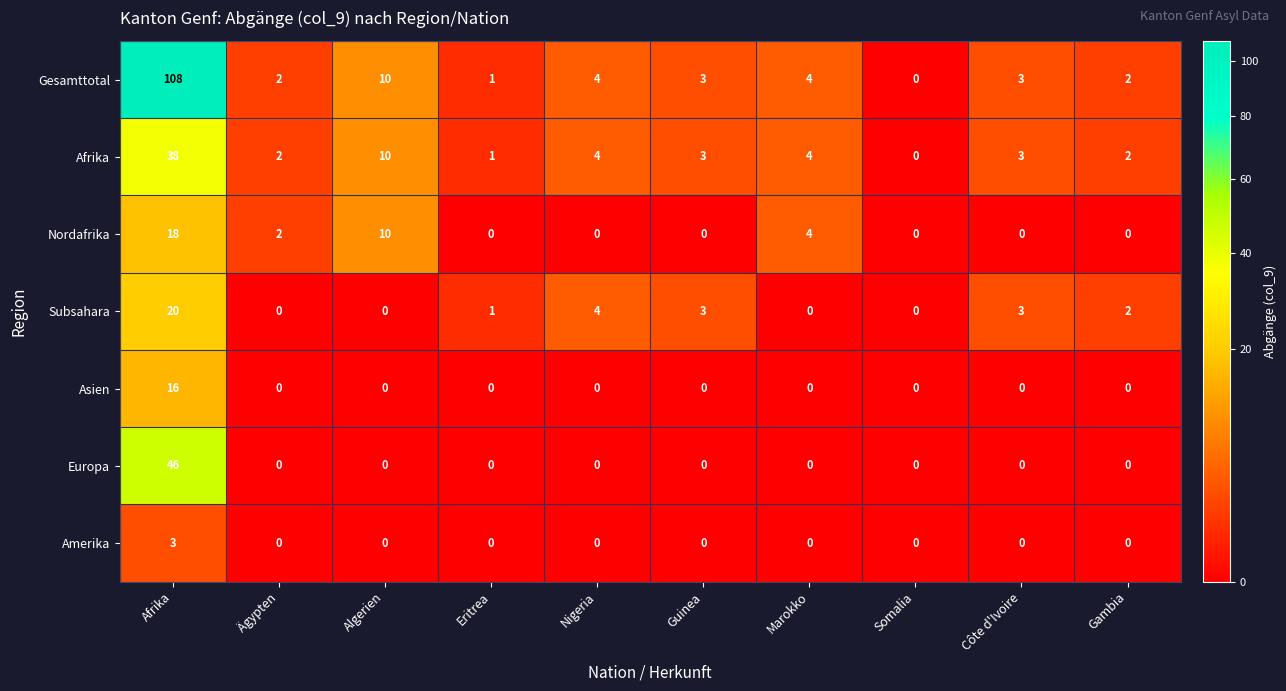

Is the value of Europa at Afrika greater than the value of Afrika at Côte d'Ivoire?

Yes